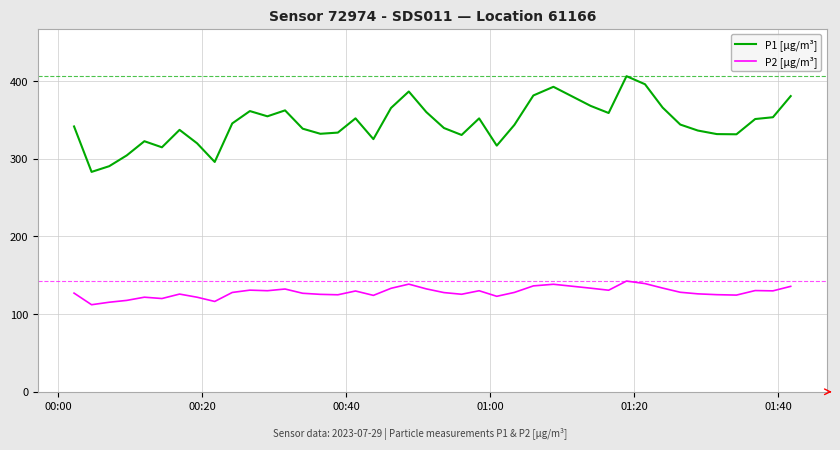

True or false: P2 [µg/m³] and P1 [µg/m³] intersect in this chart.

False